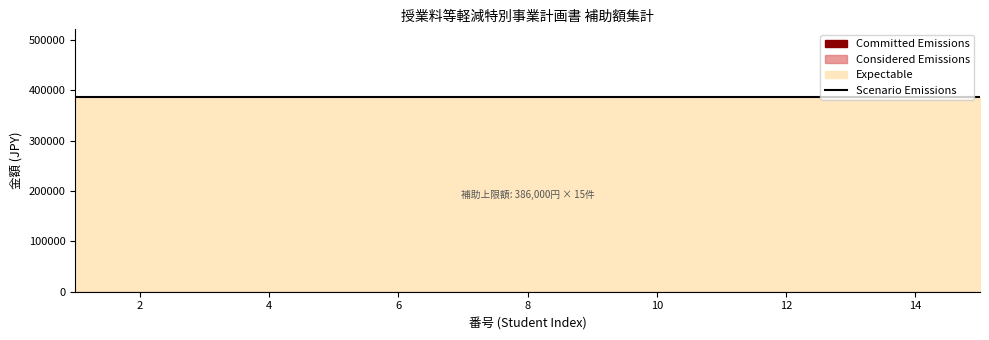

Which series has the largest total across all categories?

Expectable